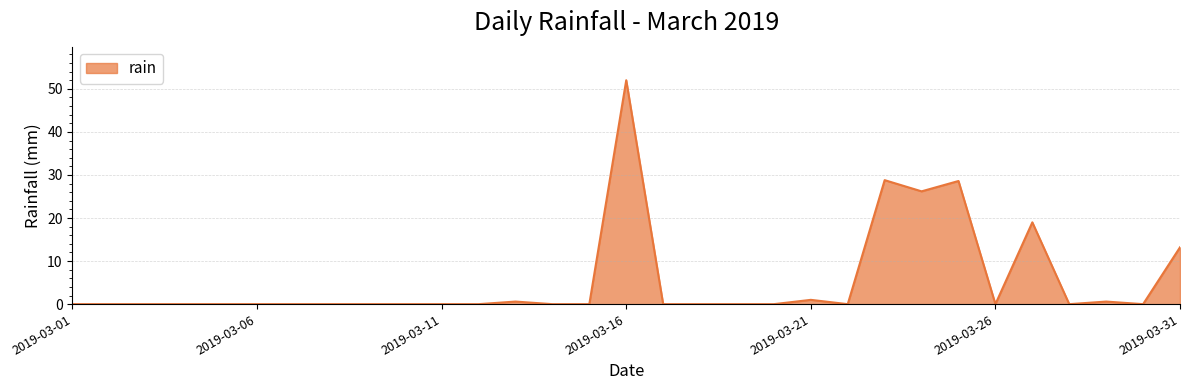

Count the number of categories in the chart.

31